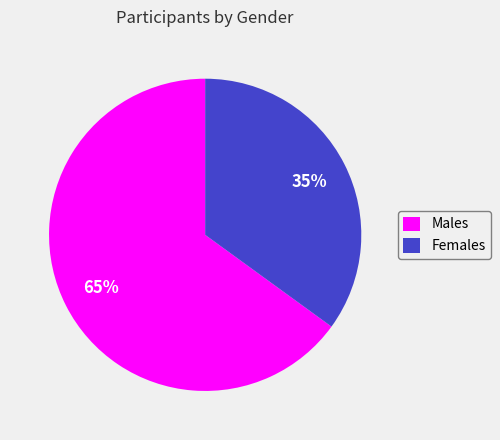

Is the sum of Males and Females greater than half?

Yes